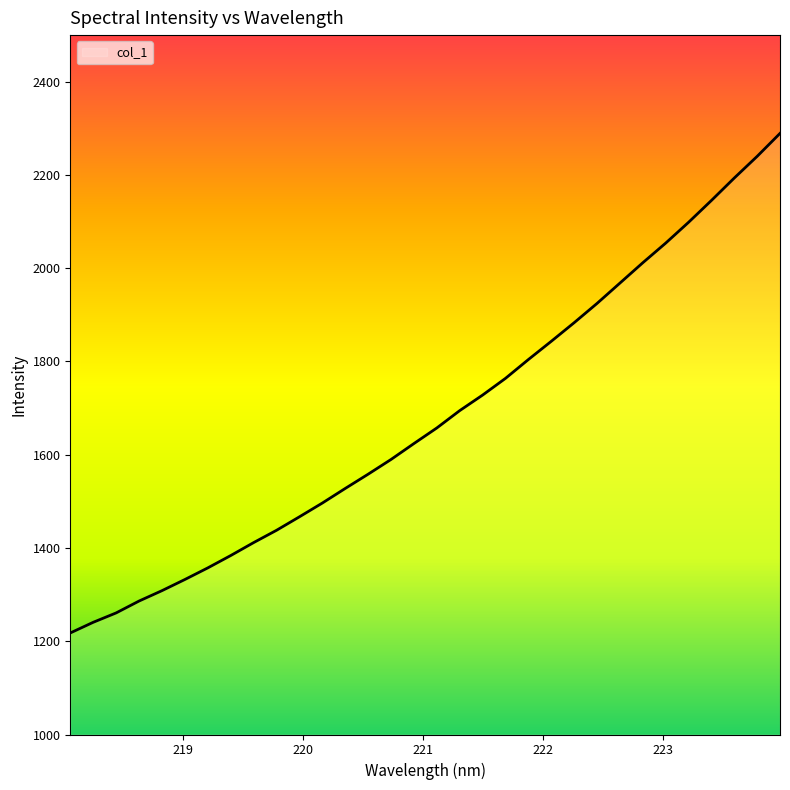

What is the maximum value shown in the chart?

2289.2